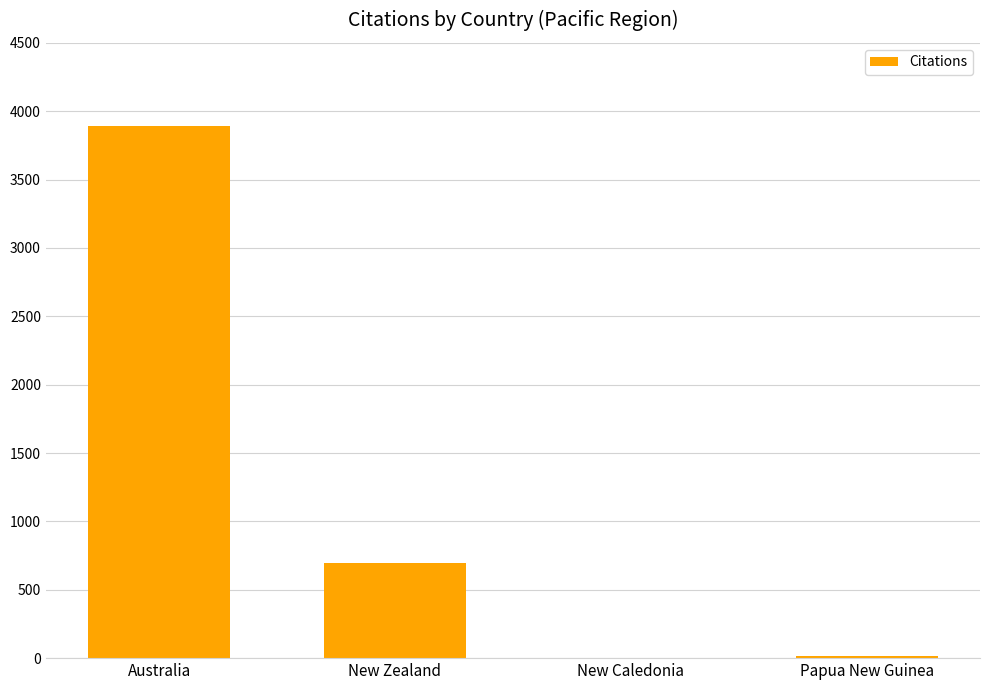

What is the sum of the values at Papua New Guinea and Australia?

3907